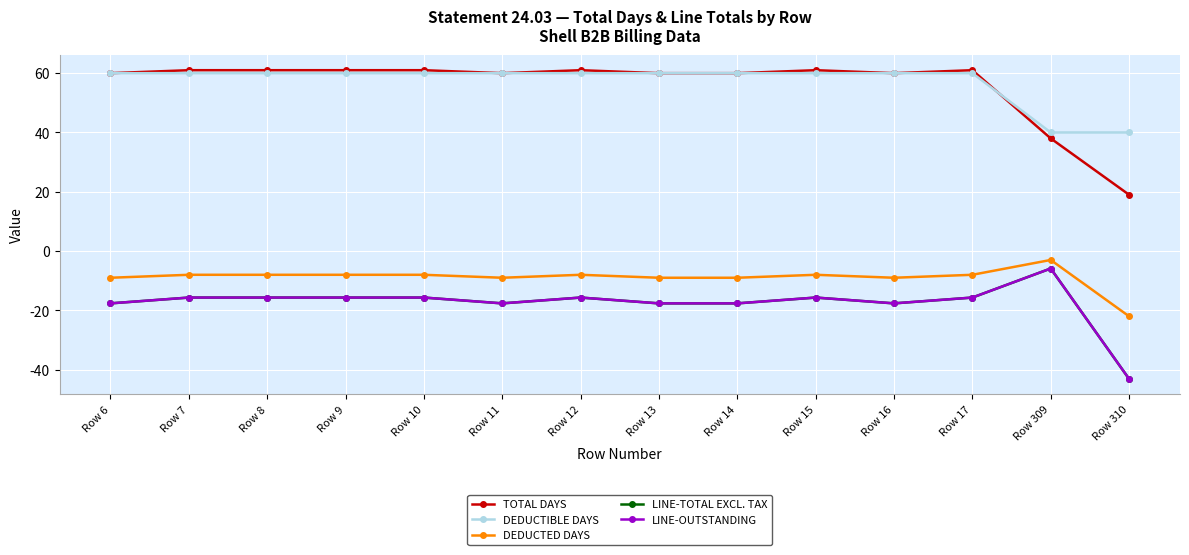

Which series changed the most between Row 13 and Row 17?

LINE-TOTAL EXCL. TAX